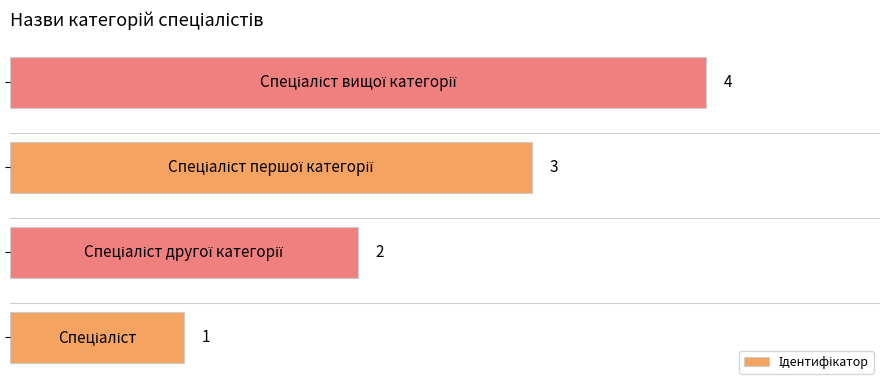

Count the values in the range 2 to 4.

3